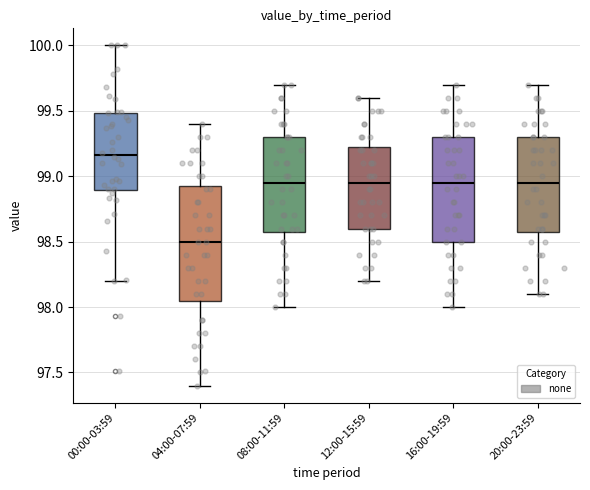

Reading left to right, read every box against the y-axis: the position of its median line, the range the box covers, and the ends of its whiskers. The values are not printed on the chart, so give them approximately, as read against the axis.

00:00-03:59: median 99.15, box 98.90 to 99.50, whiskers 98.20 to 100.00
04:00-07:59: median 98.50, box 98.05 to 98.95, whiskers 97.40 to 99.40
08:00-11:59: median 98.95, box 98.60 to 99.30, whiskers 98.00 to 99.70
12:00-15:59: median 98.95, box 98.60 to 99.25, whiskers 98.20 to 99.60
16:00-19:59: median 98.95, box 98.50 to 99.30, whiskers 98.00 to 99.70
20:00-23:59: median 98.95, box 98.60 to 99.30, whiskers 98.10 to 99.70